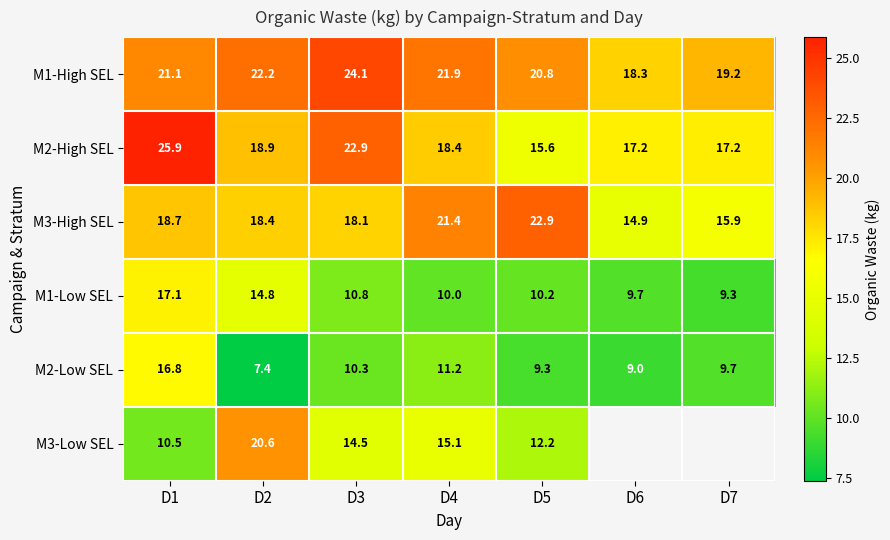

Is the value of M3-High SEL at D3 greater than the value of M3-Low SEL at D4?

Yes